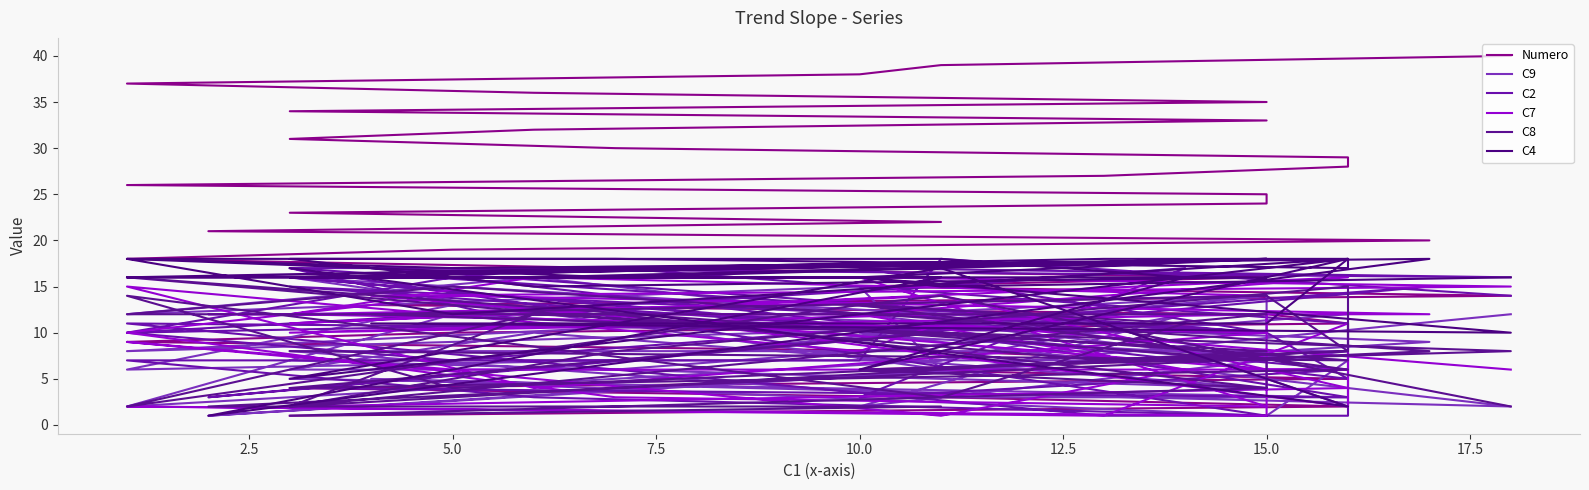

Where is the first local maximum for C7?

5.0